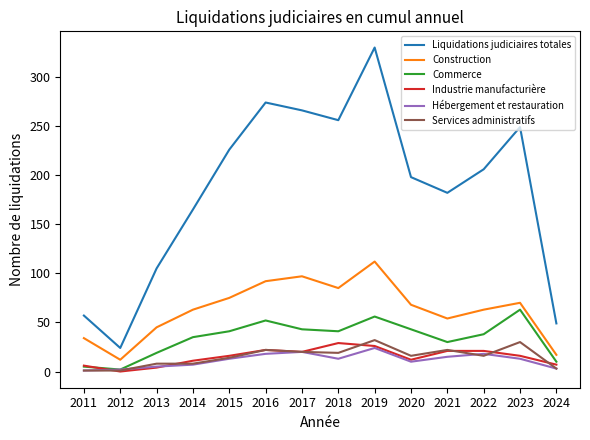

In Industrie manufacturière, how many points are lower than both neighbors (excluding endpoints)?

3